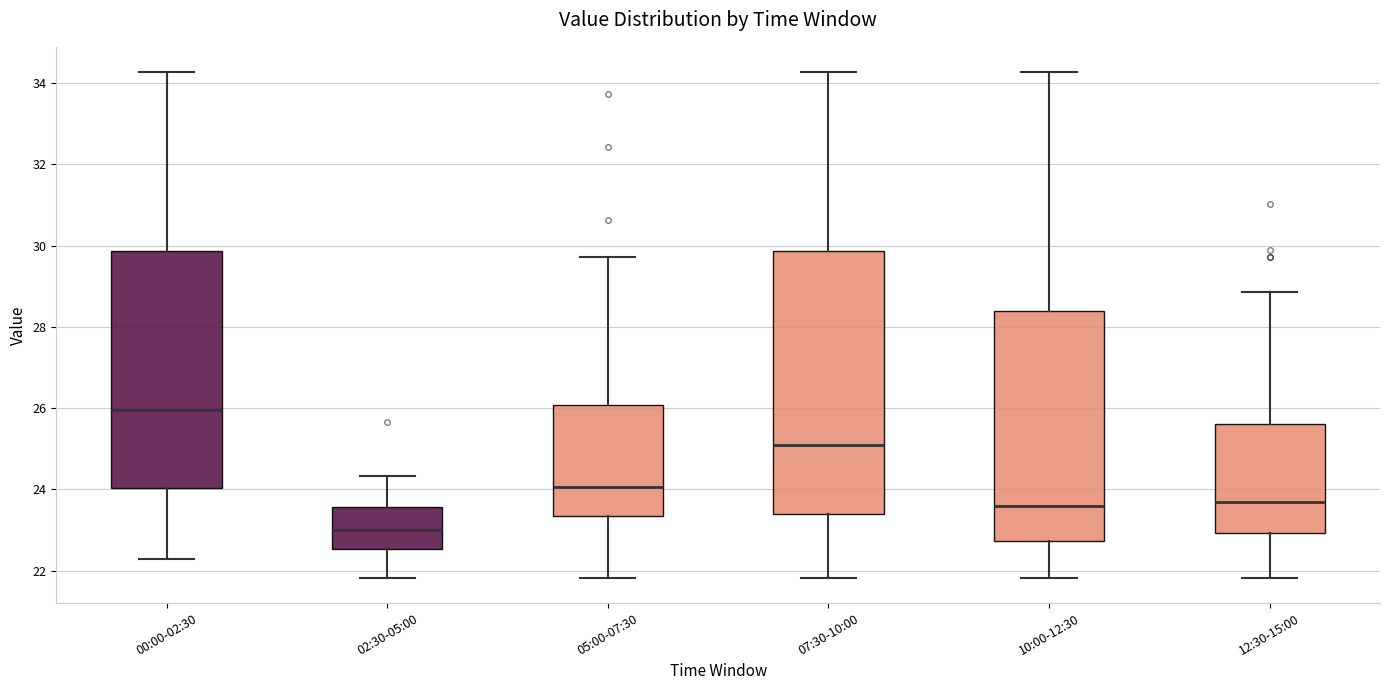

Reading left to right, read every box against the y-axis: the position of its median line, the range the box covers, and the ends of its whiskers. The values are not printed on the chart, so give them approximately, as read against the axis.

00:00-02:30: median 26.0, box 24.0 to 29.8, whiskers 22.4 to 34.2
02:30-05:00: median 23.0, box 22.6 to 23.6, whiskers 21.8 to 24.4
05:00-07:30: median 24.0, box 23.4 to 26.0, whiskers 21.8 to 29.8
07:30-10:00: median 25.2, box 23.4 to 29.8, whiskers 21.8 to 34.2
10:00-12:30: median 23.6, box 22.8 to 28.4, whiskers 21.8 to 34.2
12:30-15:00: median 23.8, box 23.0 to 25.6, whiskers 21.8 to 28.8